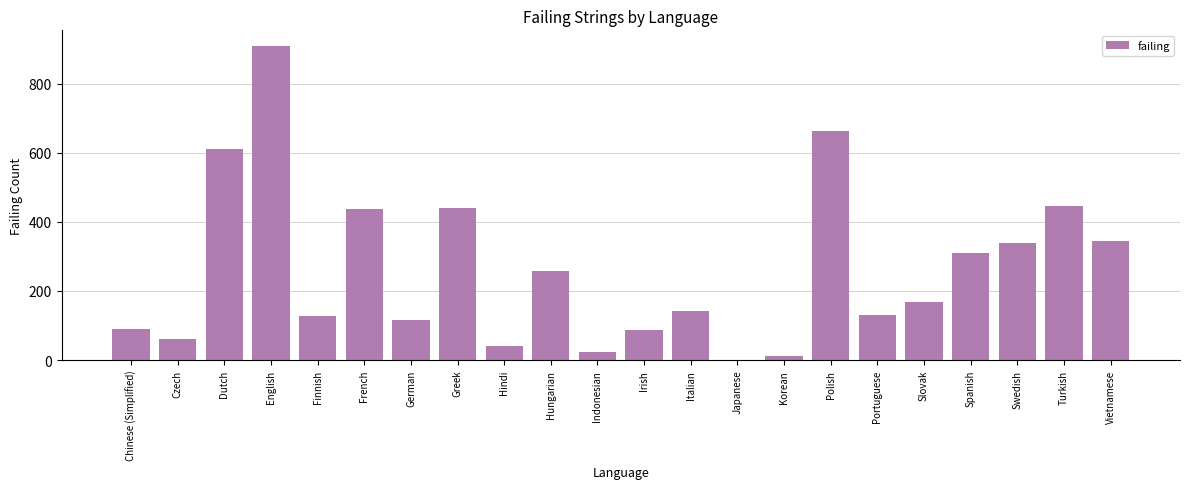

Which category has the highest value across all series?

English